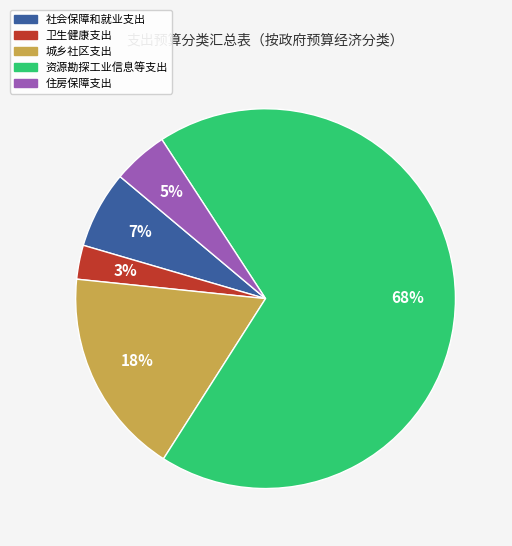

To the nearest percent, what is the difference between the 城乡社区支出 and 卫生健康支出 slice percentages?

15%